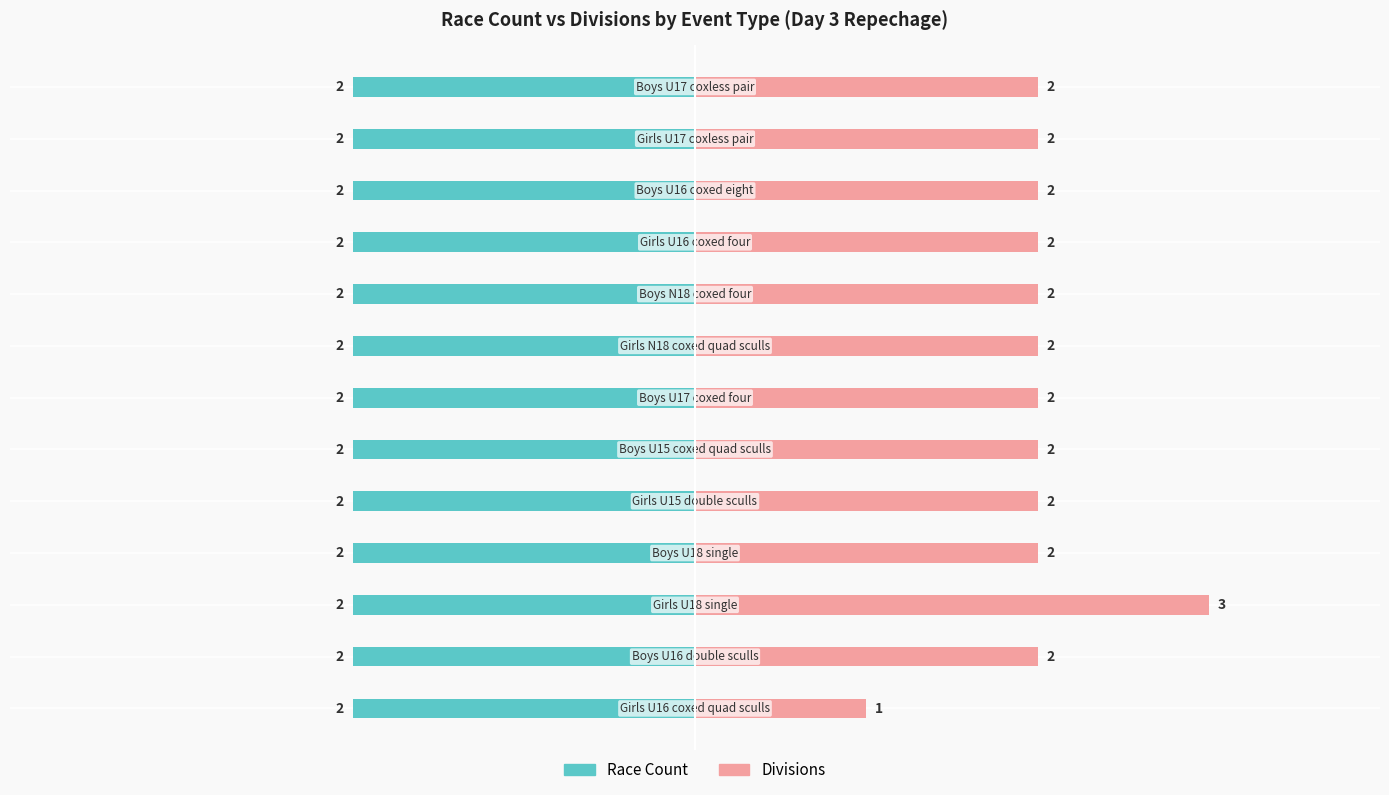

Read the Divisions value at 11.

2.0